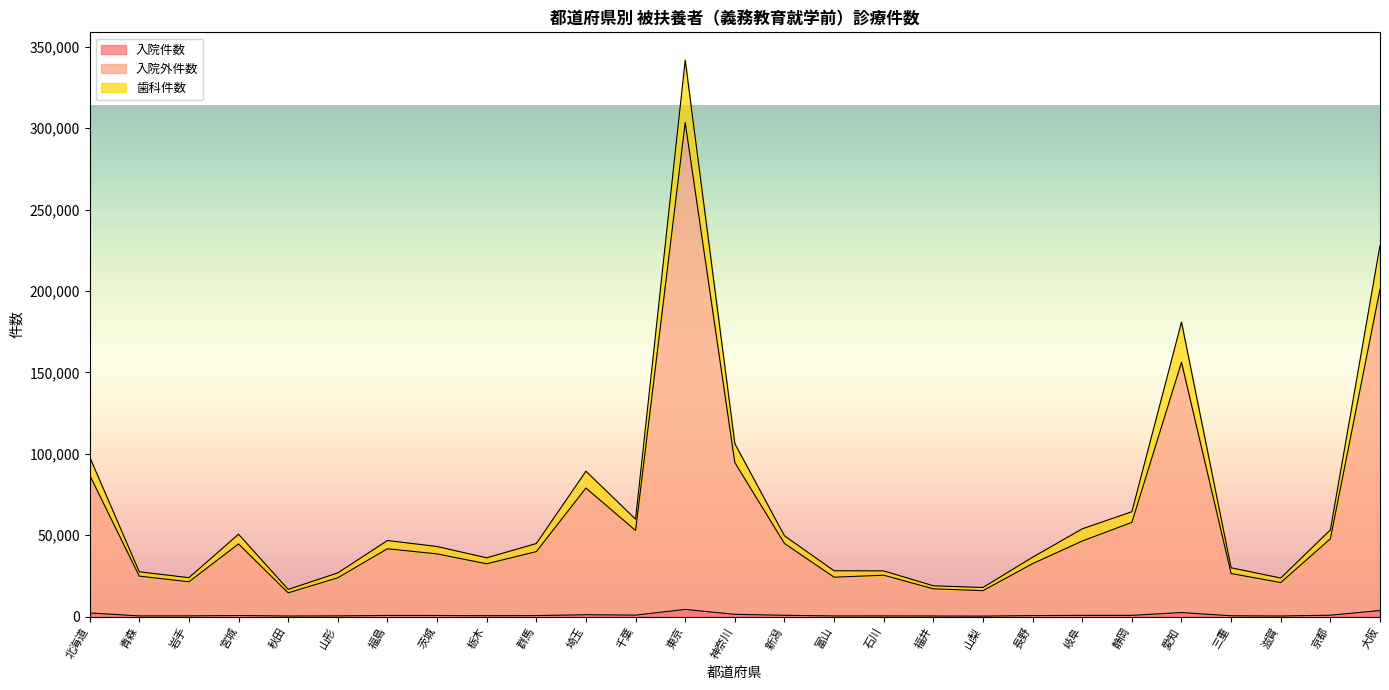

Does the chart display data point markers on the line(s)?

No